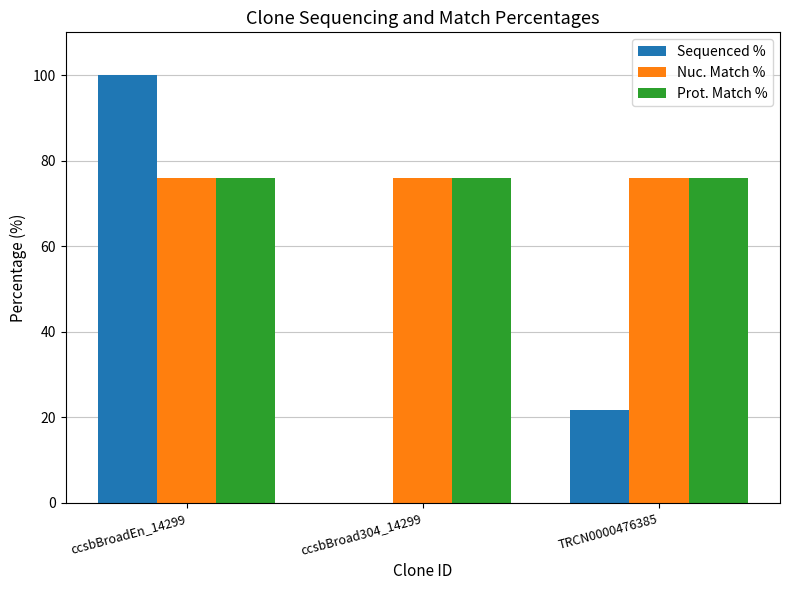

What is the total value across all series at TRCN0000476385?

173.5